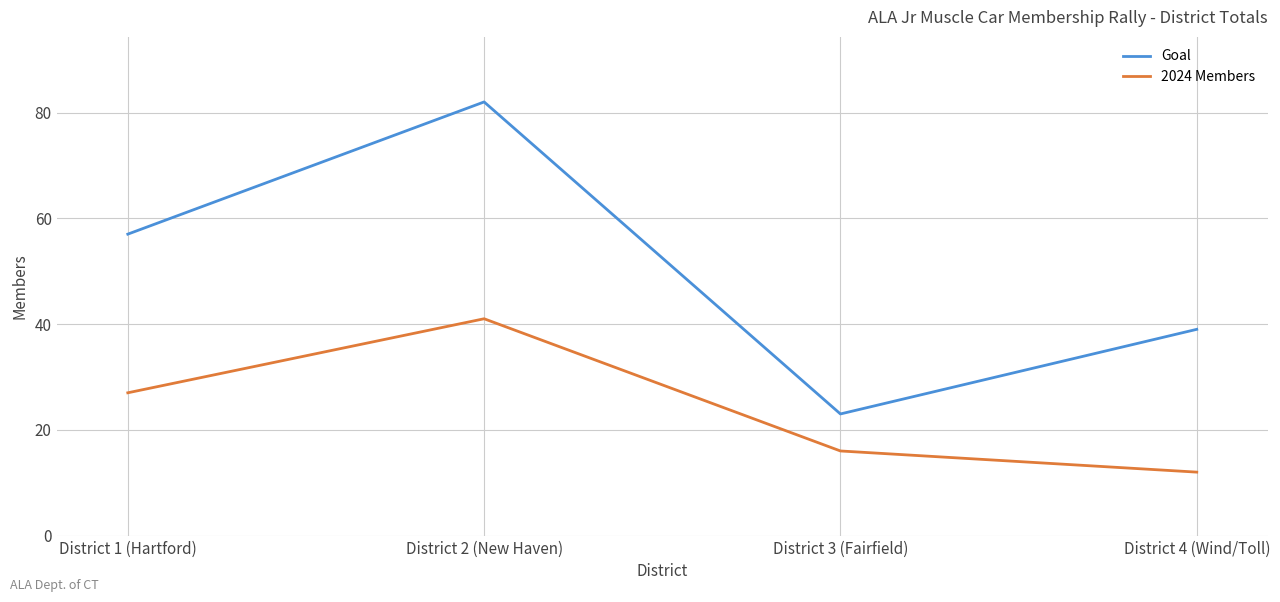

Count the number of categories in the chart.

4